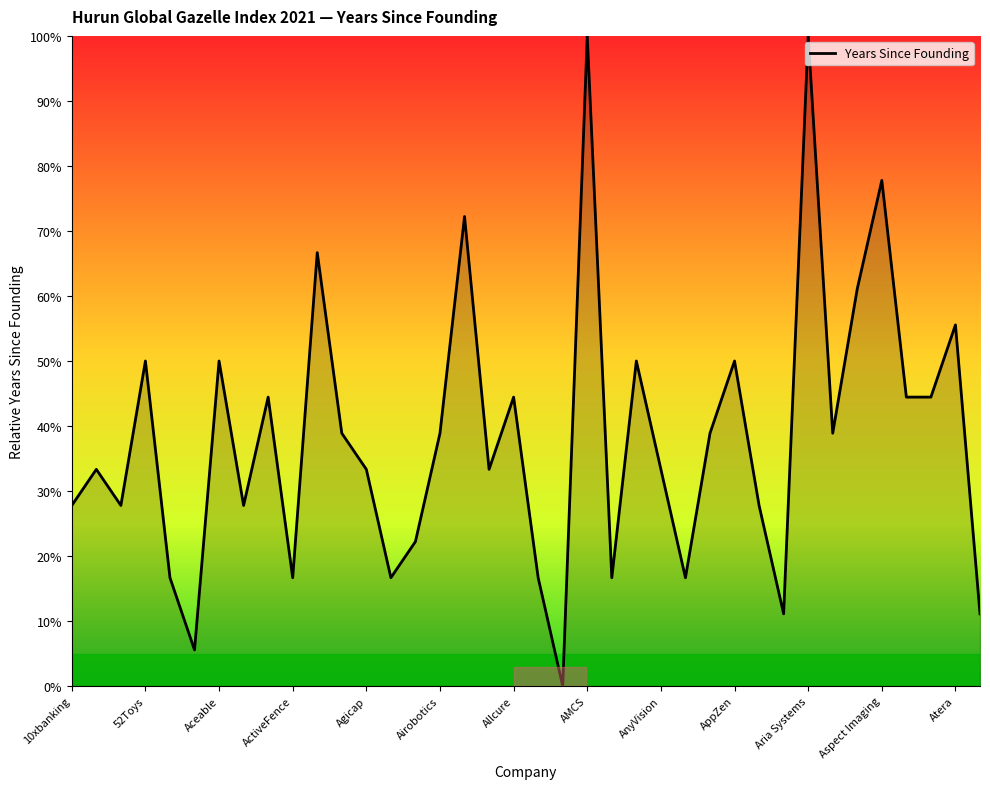

What is the difference between the maximum and minimum values?

100.0